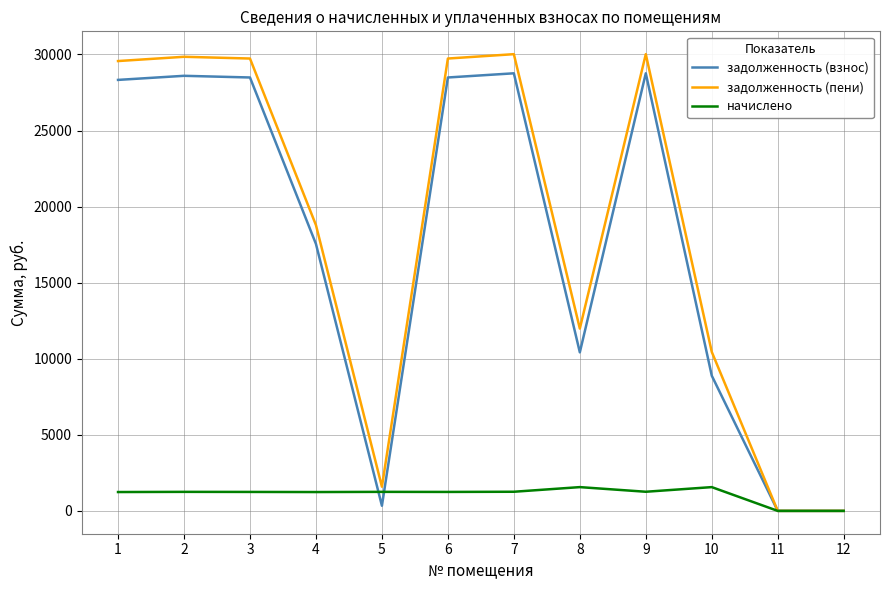

At 2, list the series in order from largest to smallest.

задолженность (пени), задолженность (взнос), начислено